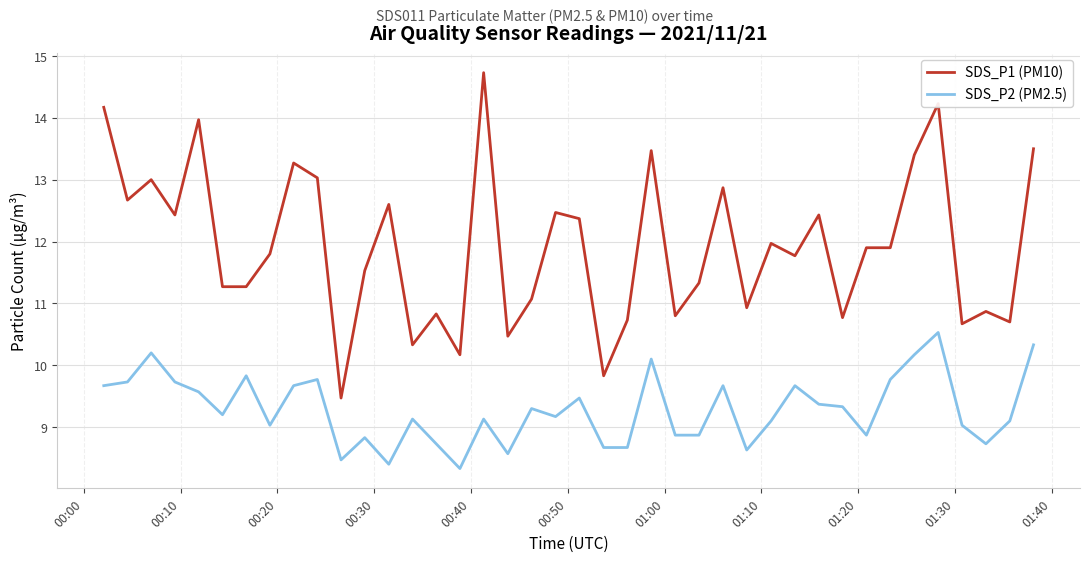

Which series has the widest spread of values?

SDS_P1 (PM10)